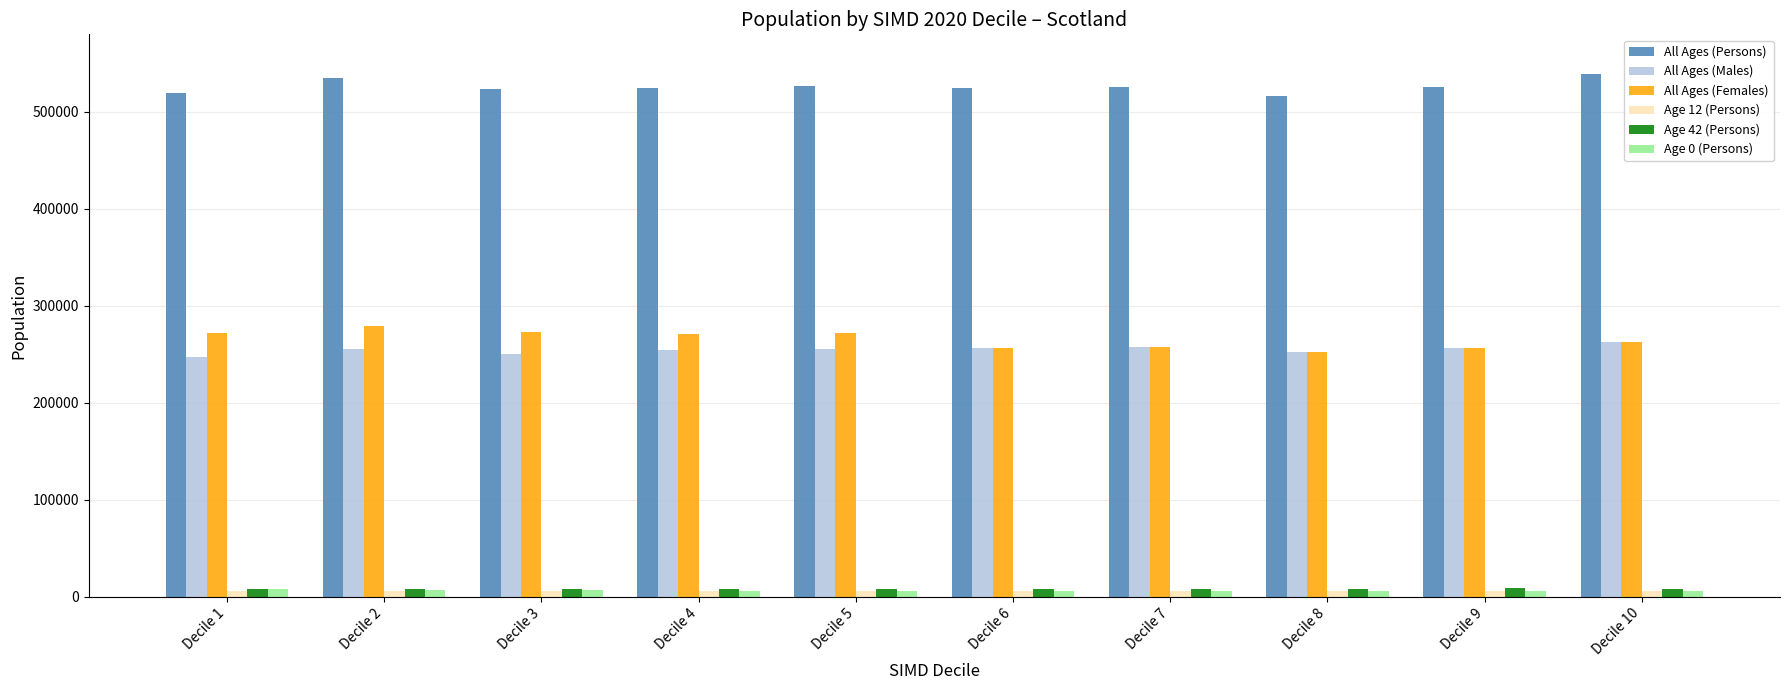

Which series has the largest total across all categories?

All Ages (Persons)